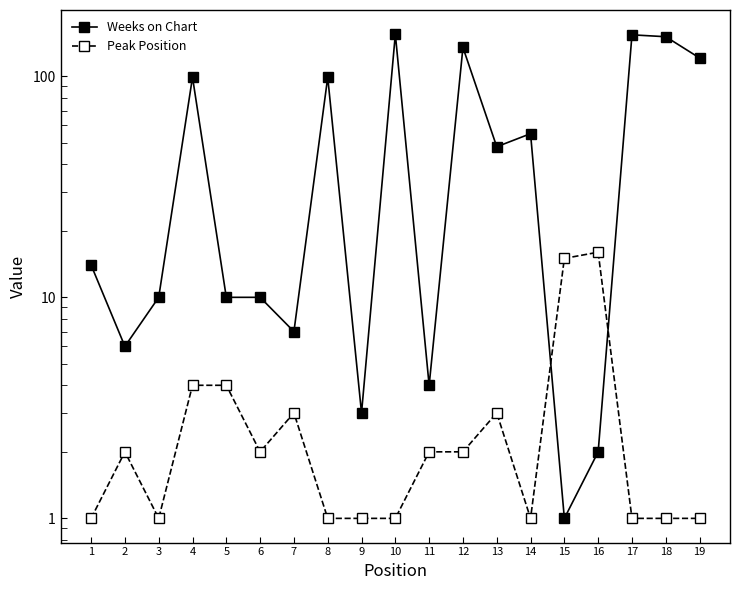

Rank the series by their maximum value, from lowest to highest.

Peak Position, Weeks on Chart